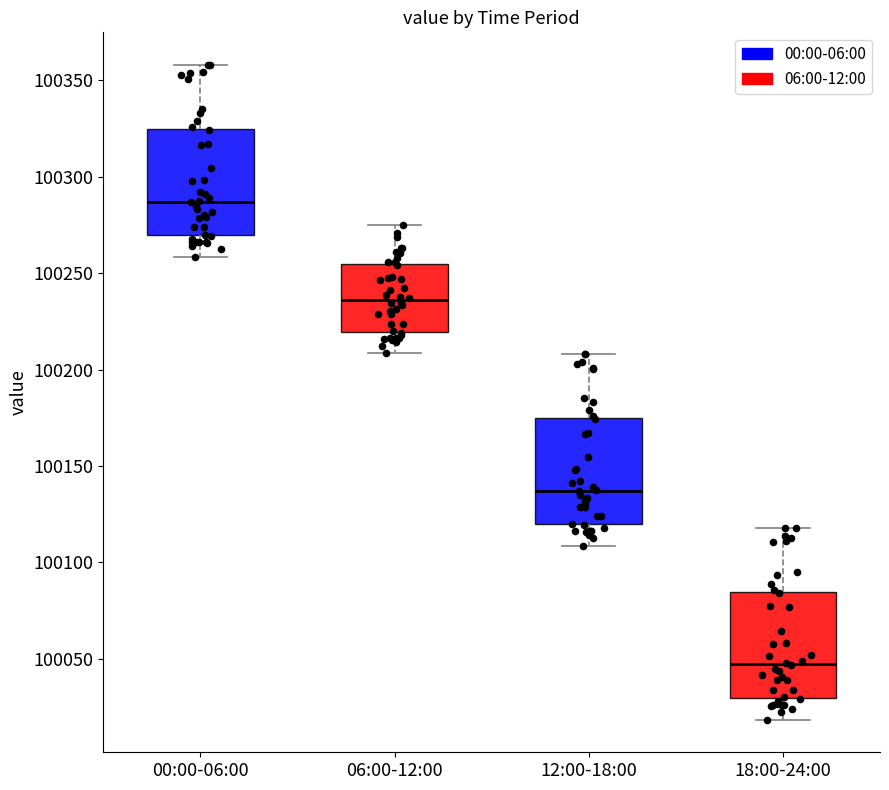

Reading left to right, read every box against the y-axis: the position of its median line, the range the box covers, and the ends of its whiskers. The values are not printed on the chart, so give them approximately, as read against the axis.

00:00-06:00: median 100285, box 100270 to 100325, whiskers 100260 to 100360
06:00-12:00: median 100235, box 100220 to 100255, whiskers 100210 to 100275
12:00-18:00: median 100135, box 100120 to 100175, whiskers 100110 to 100210
18:00-24:00: median 100045, box 100030 to 100085, whiskers 100020 to 100120